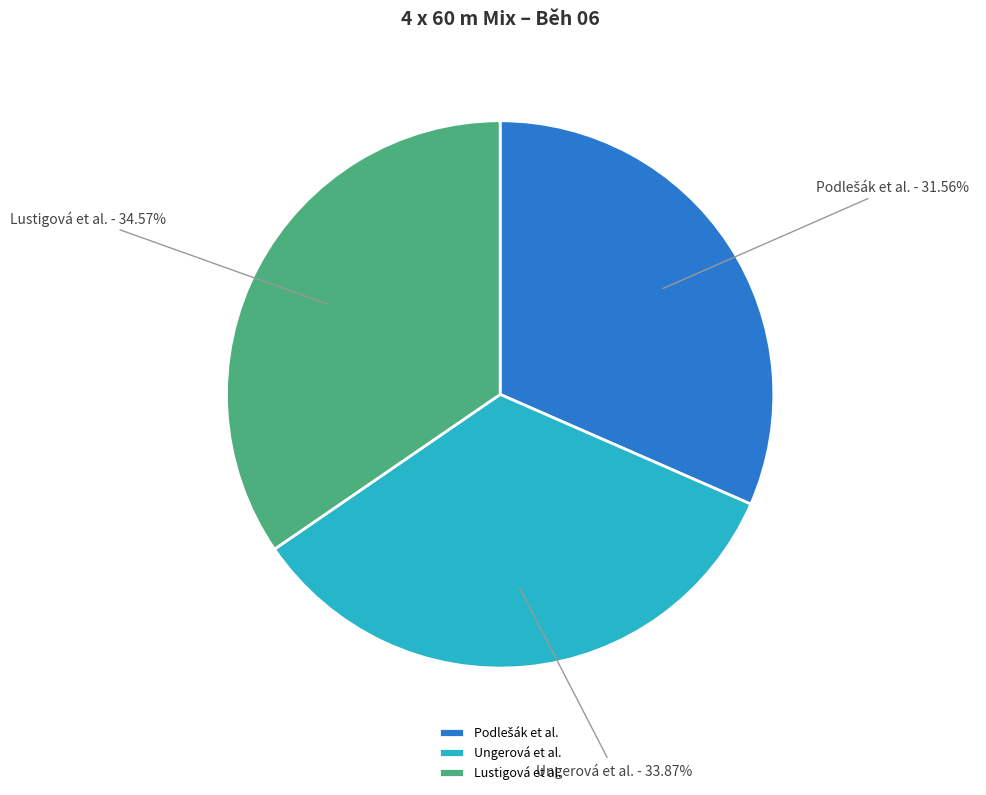

What is the ratio of the value at Lustigová et al. to the value at Ungerová et al.?

1.0